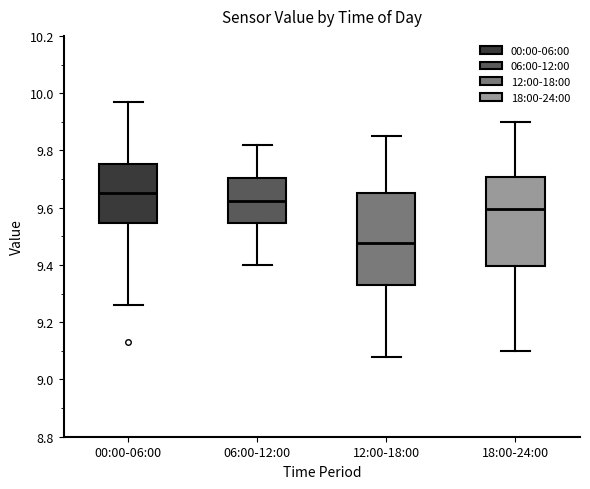

Which box has the lowest median line?

12:00-18:00